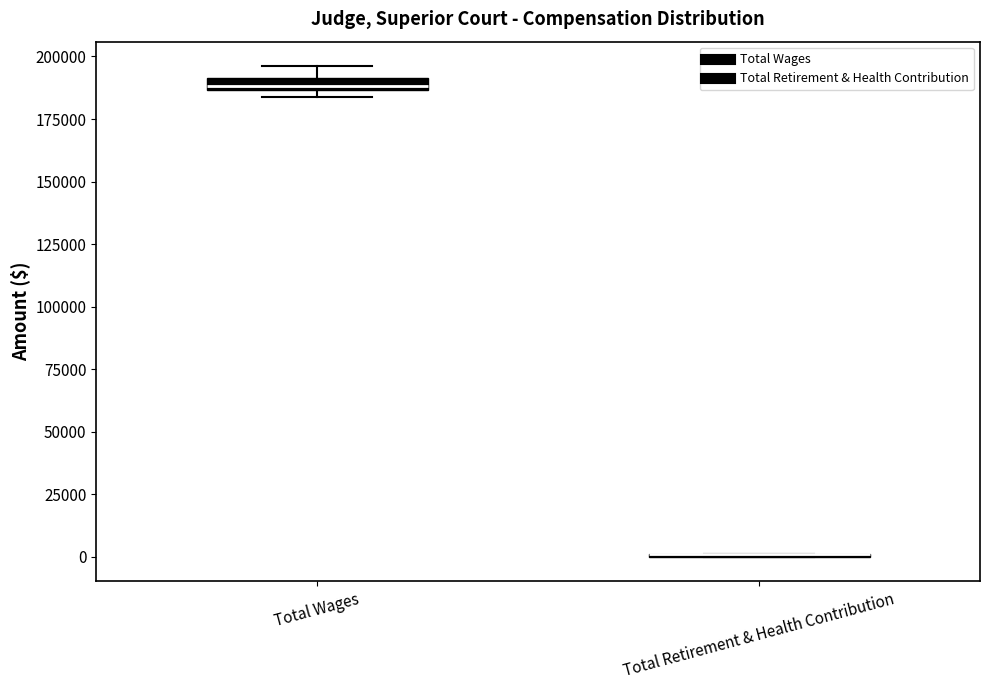

Where is the lower edge of the box for Total Wages on the y-axis? The values are not printed on the chart, so give them approximately, as read against the axis.

185000